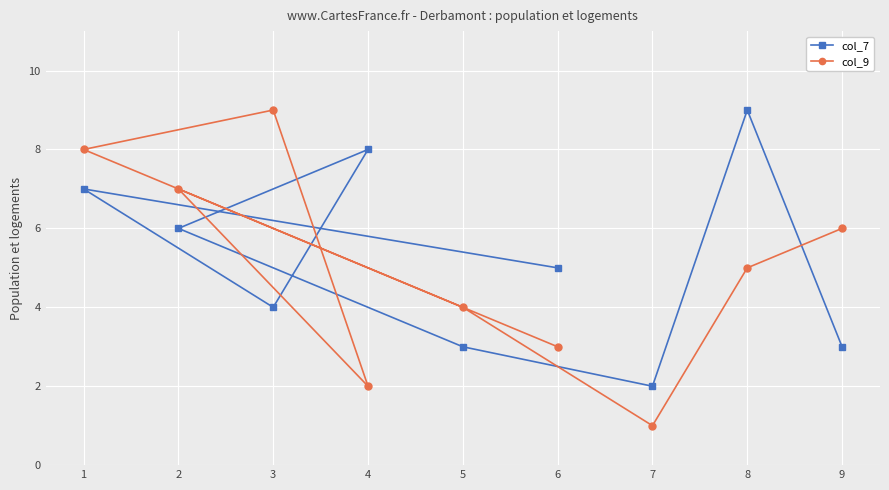

What is the difference between the maximum and minimum values in the col_9 series?

8